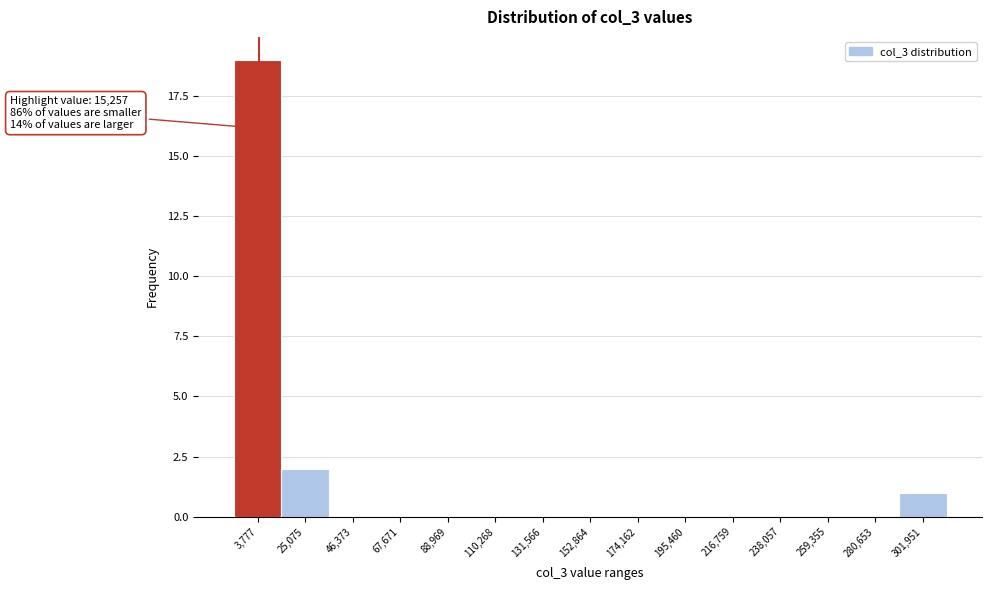

Reading right to left, what are all the values shown in this chart?

301,951=1	280,653=0	259,355=0	238,057=0	216,759=0	195,460=0	174,162=0	152,864=0	131,566=0	110,268=0	88,969=0	67,671=0	46,373=0	25,075=2	3,777=19